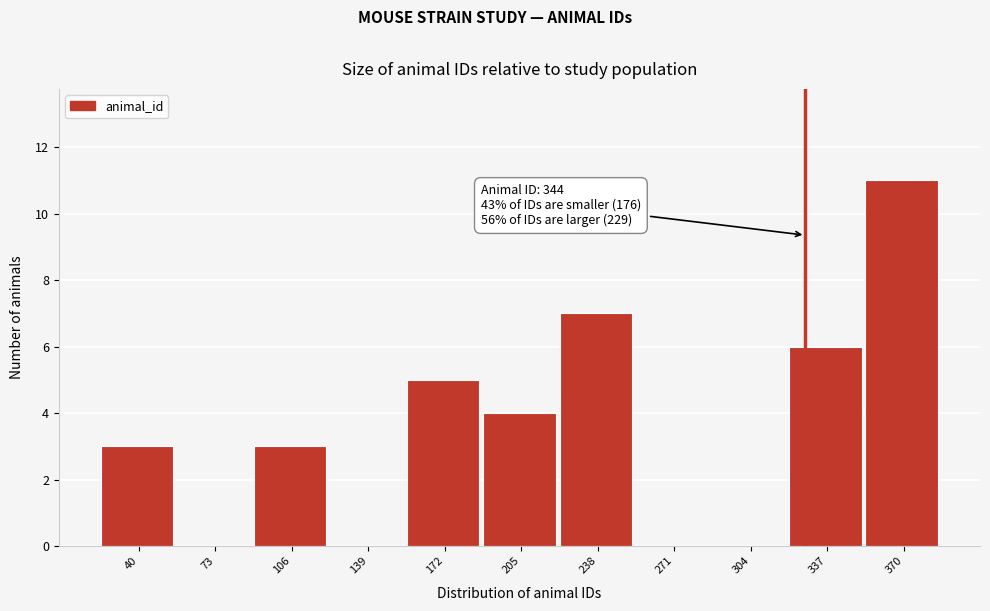

Reading left to right, transcribe all the data shown in this chart.

40=3	73=0	106=3	139=0	172=5	205=4	238=7	271=0	304=0	337=6	370=11